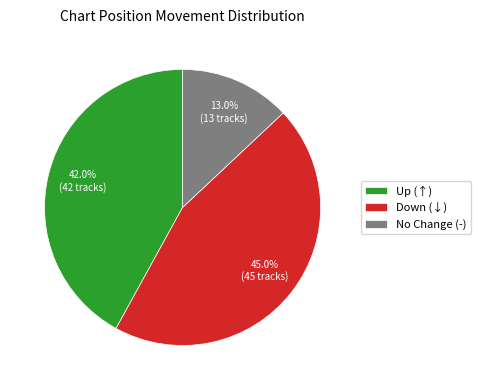

Combined, do Down (↓) and No Change (-) account for over 50%?

Yes